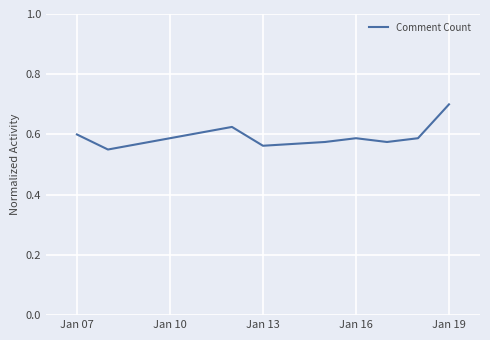

What is the maximum value shown in the chart?

0.7